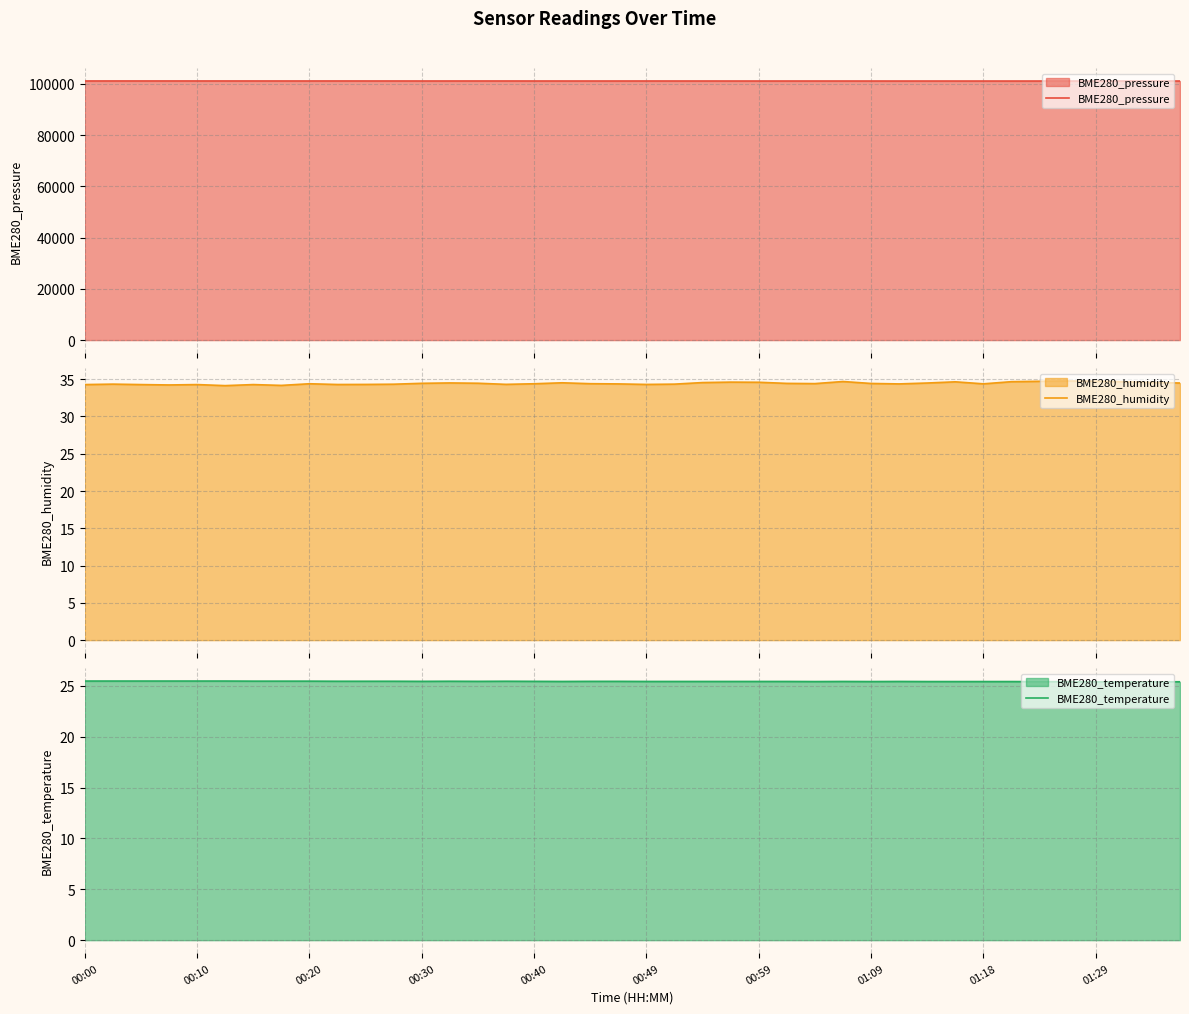

How many lines are shown in the chart?

3